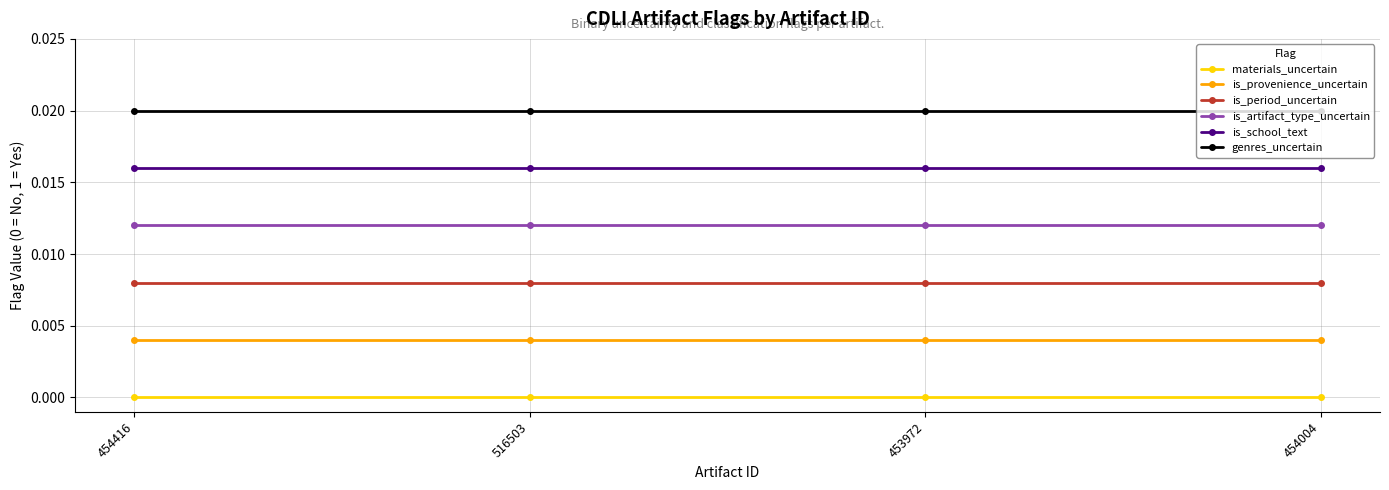

Is it true that is_school_text equals 0.0 at 516503?

True